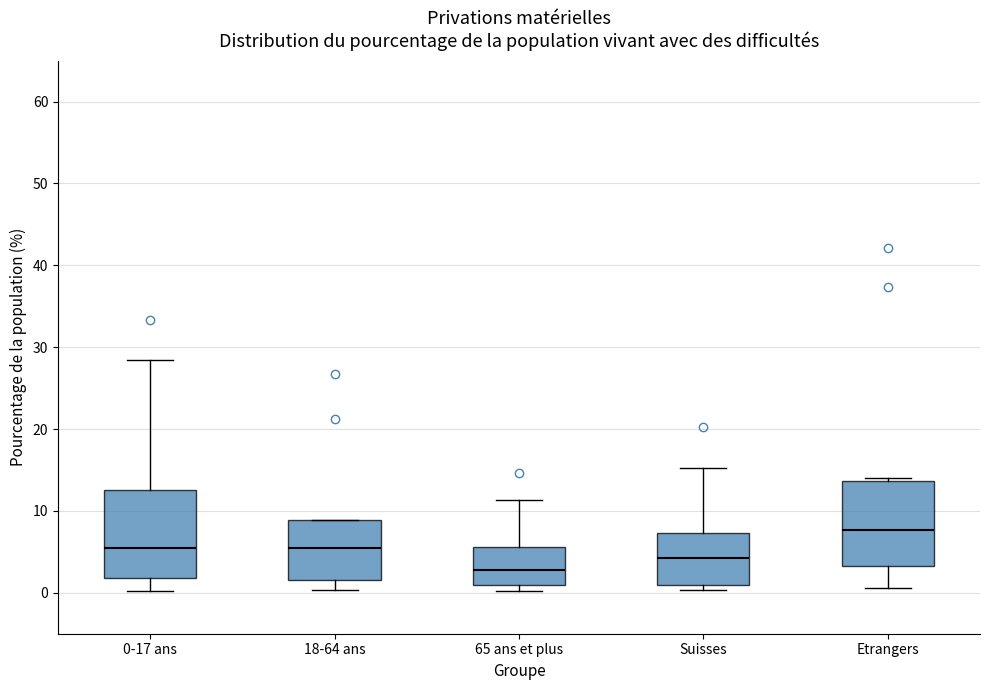

Reading left to right, transcribe this box plot: for each box, give where its median line is, the range the box spans, and where its two whiskers end, as read against the y-axis. The values are not printed on the chart, so give them approximately, as read against the axis.

0-17 ans: median 5, box 2 to 13, whiskers 0 to 28
18-64 ans: median 6, box 2 to 9, whiskers 0 to 9
65 ans et plus: median 3, box 1 to 6, whiskers 0 to 11
Suisses: median 4, box 1 to 7, whiskers 0 to 15
Etrangers: median 8, box 3 to 14, whiskers 1 to 14 (just above the box's upper edge)